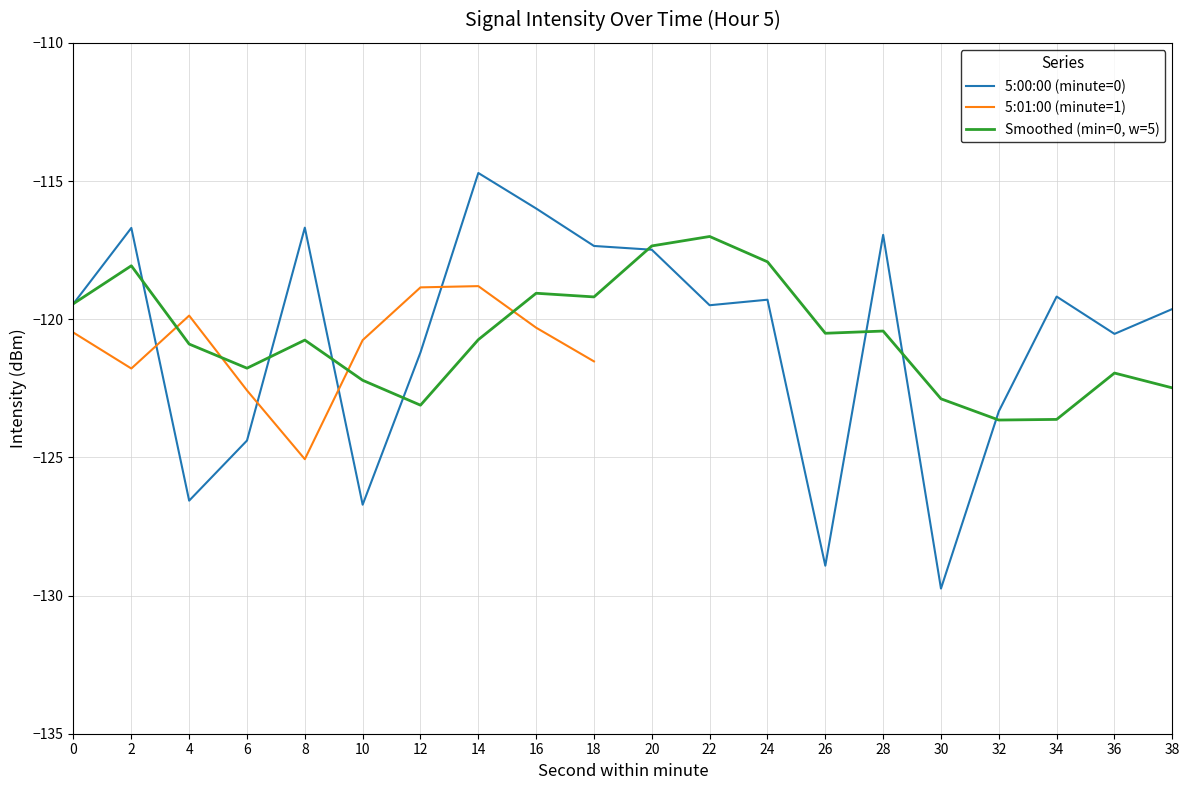

Which label corresponds to the smallest value in the chart?

30